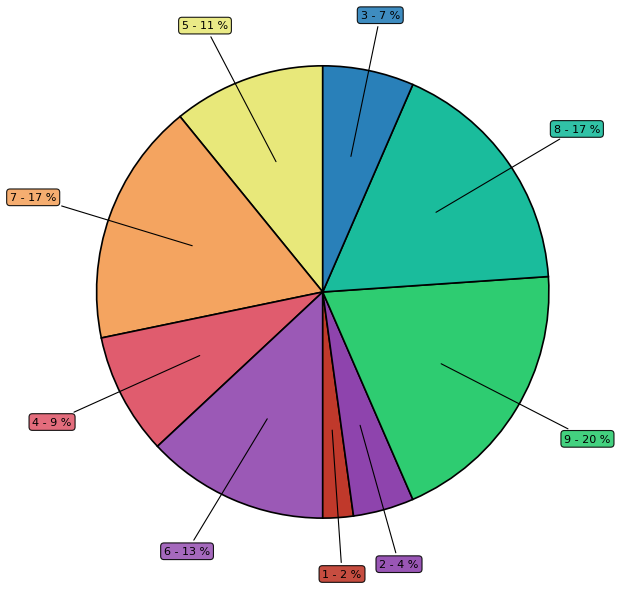

Which category has the smallest portion of the pie?

1